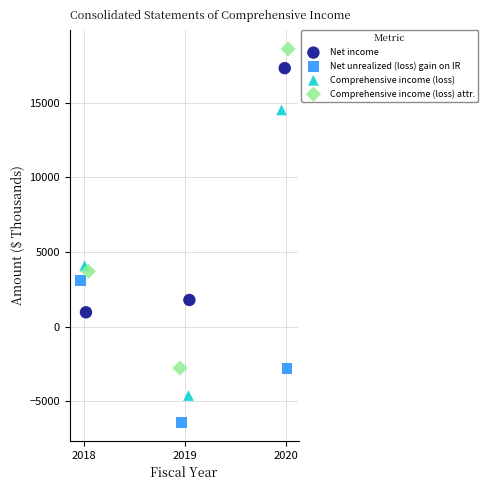

Which series has the largest Y range (max minus min)?

Comprehensive income (loss) attr.